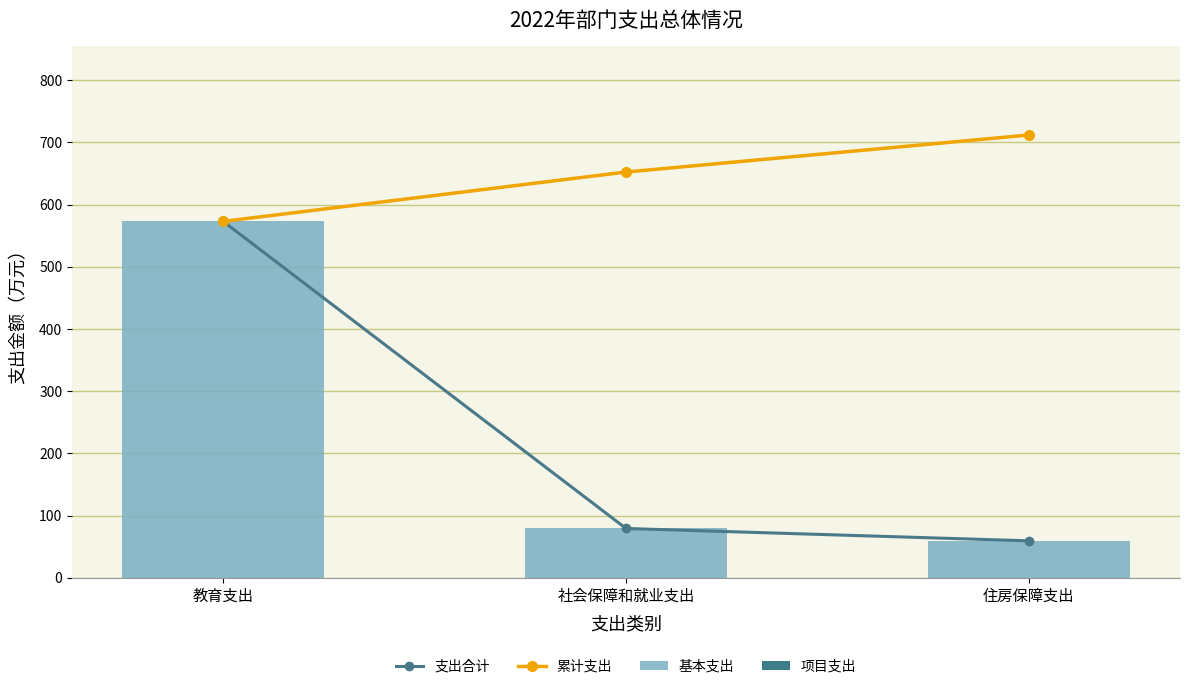

Which has a higher value, 社会保障和就业支出 or 住房保障支出?

社会保障和就业支出